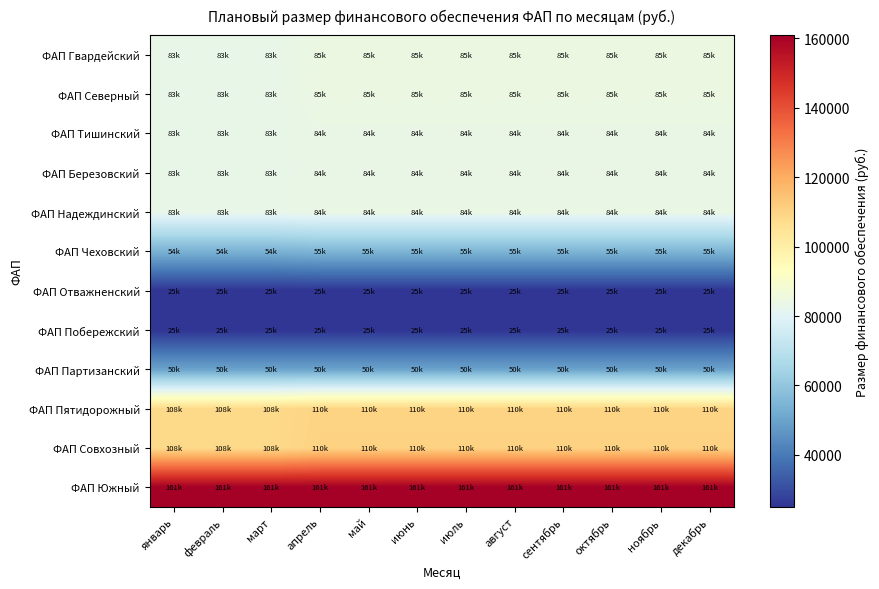

What is the total value across all series at декабрь?

956452.6